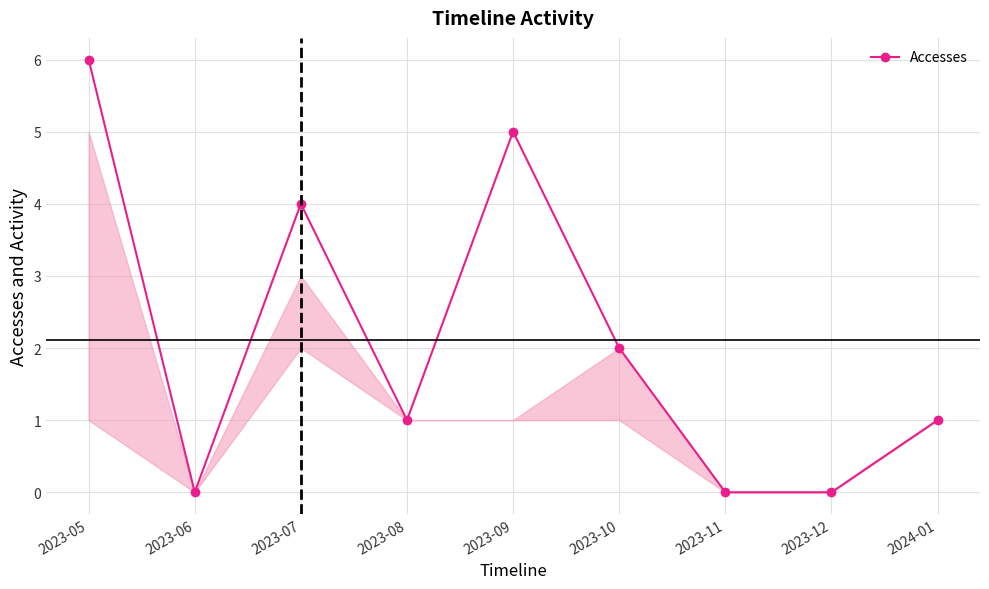

What is the maximum value shown in the chart?

6